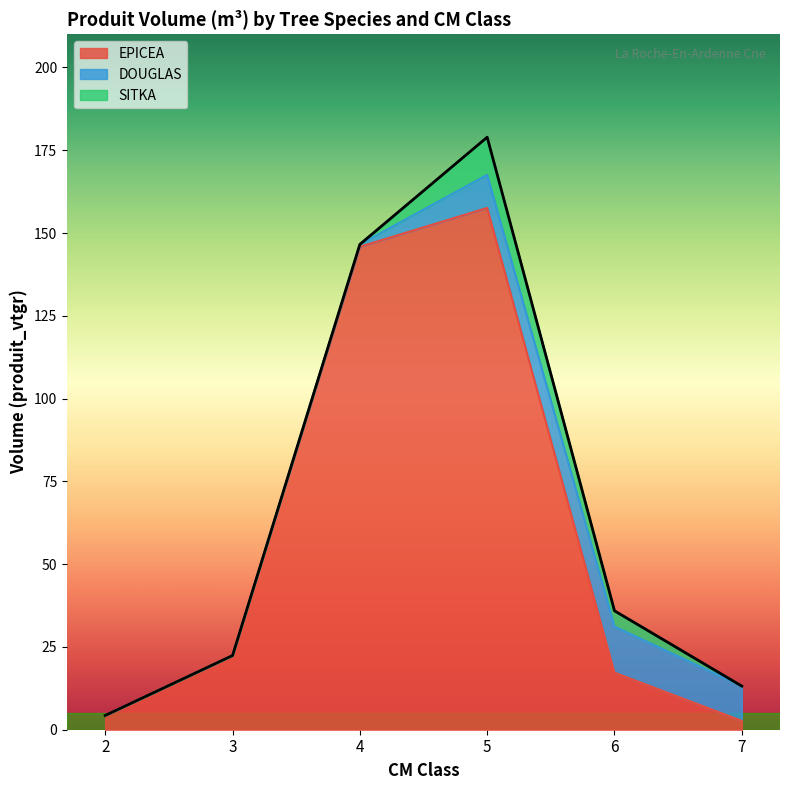

Between 4 and 5, which is larger?

5